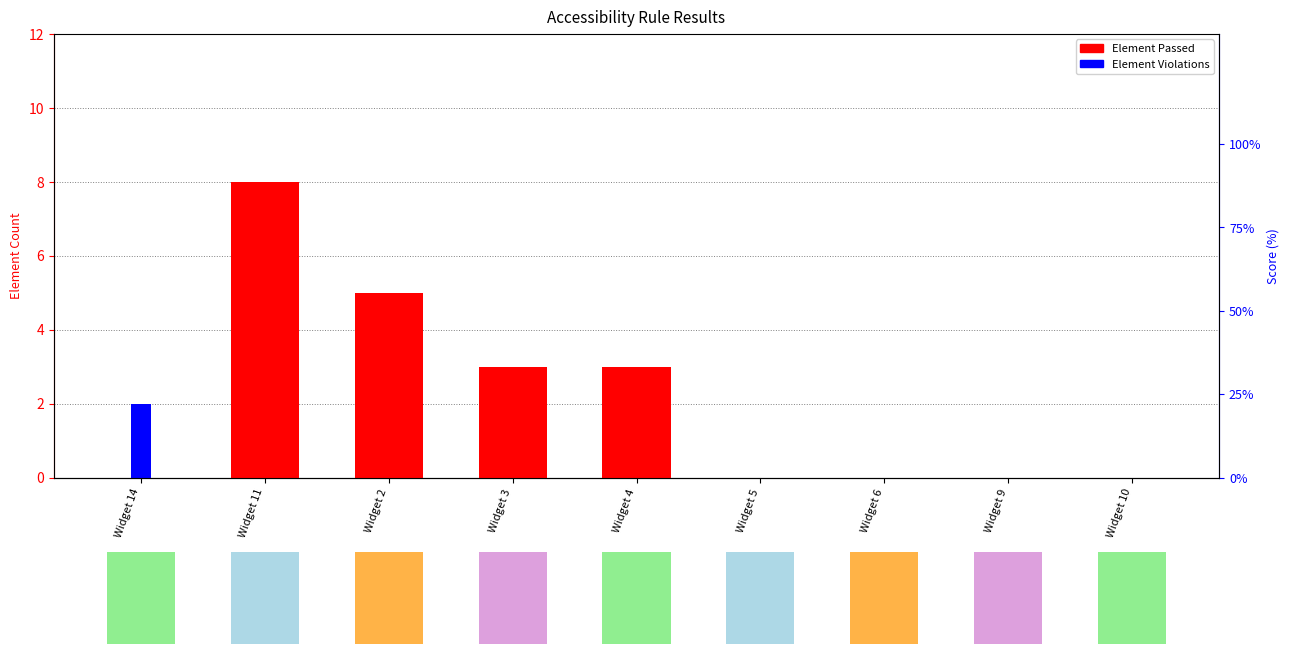

Rank the series at Widget 5 from highest to lowest value.

Score, Element Passed, Element Violations